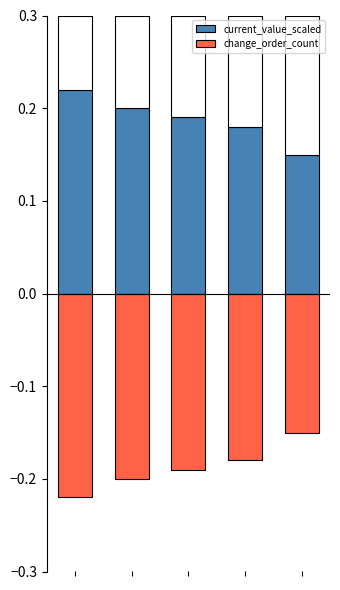

At how many categories does at least one series exceed 0?

5